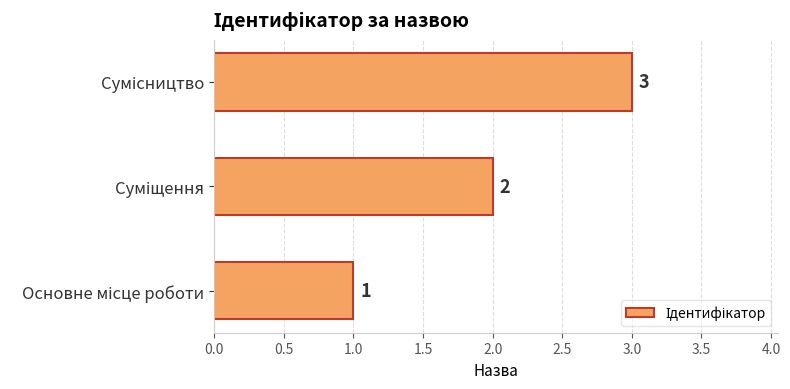

Count the values in the range 1 to 3.

3